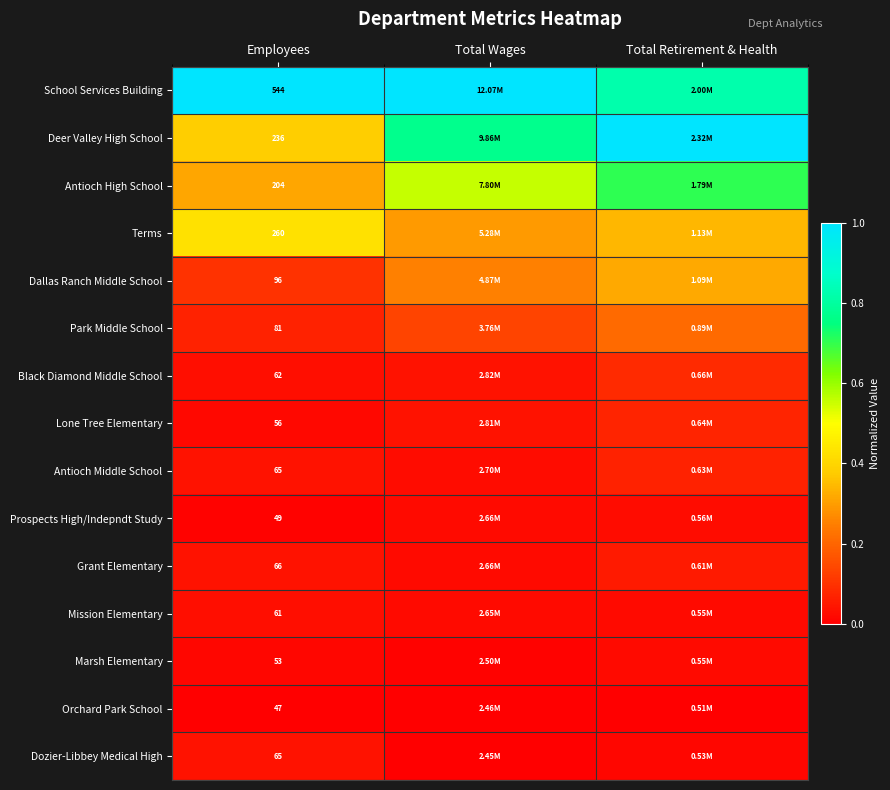

Which series has the largest total across all categories?

School Services Building